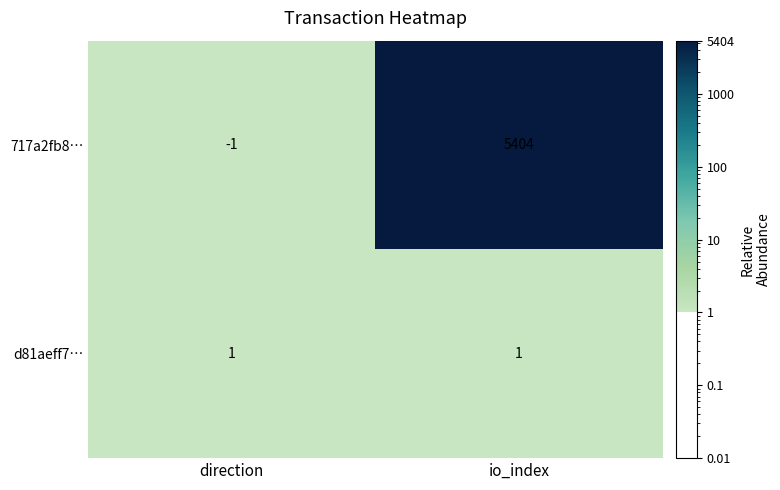

At io_index, list the series in order from largest to smallest.

717a2fb8…, d81aeff7…